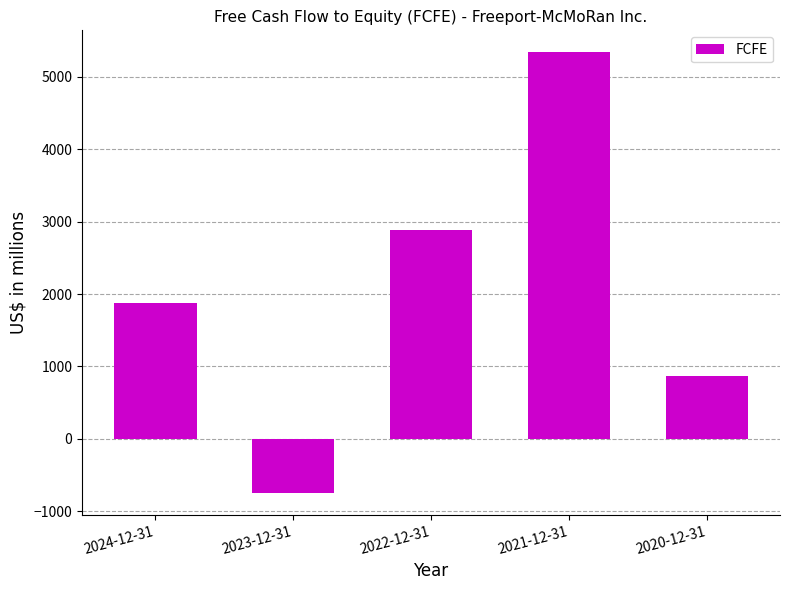

Reading right to left, extract all data points from this chart.

2020-12-31=863	2021-12-31=5340	2022-12-31=2890	2023-12-31=-744	2024-12-31=1872